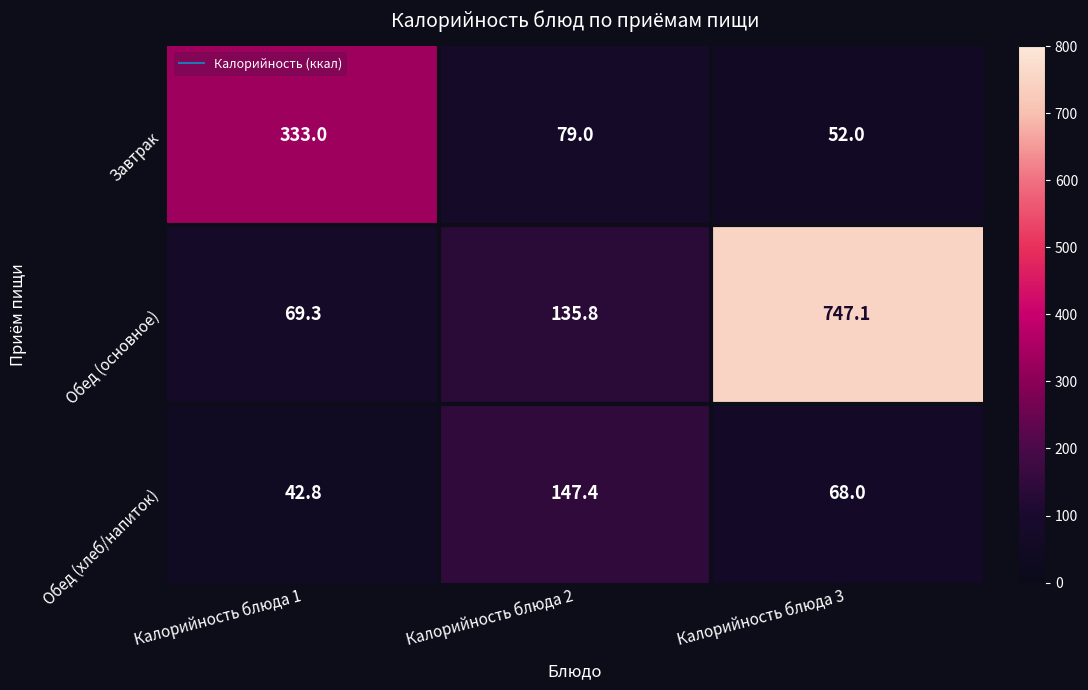

List the series in order of their peak value, lowest first.

Обед (хлеб/напиток), Завтрак, Обед (основное)